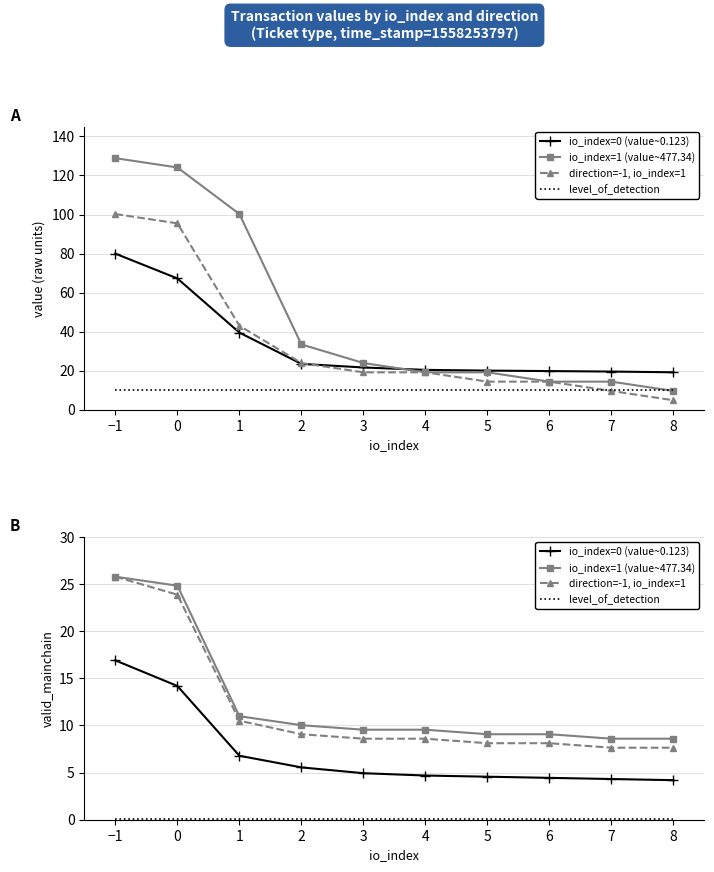

What is the value of the direction=-1, io_index=1 point at the 8th from the left?

8.1